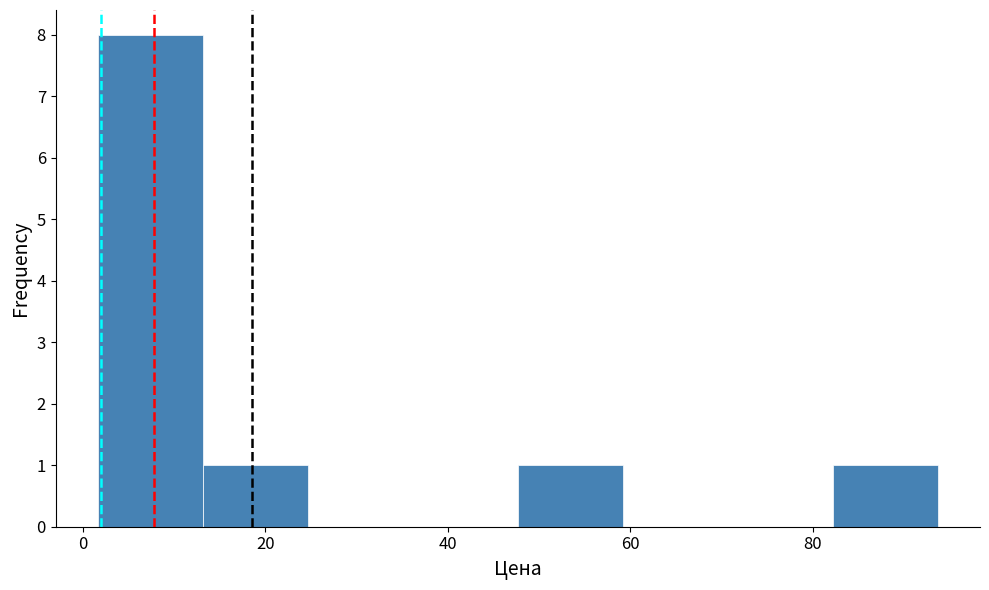

Reading left to right, transcribe this chart: for each bar, give the range it covers on the x-axis and its height. Neither the bar edges nor the heights are printed on the chart, so give them approximately, as read against the axes.

2 to 14: 8
14 to 24: 1
24 to 36: 0
36 to 48: 0
48 to 60: 1
60 to 70: 0
70 to 82: 0
82 to 94: 1